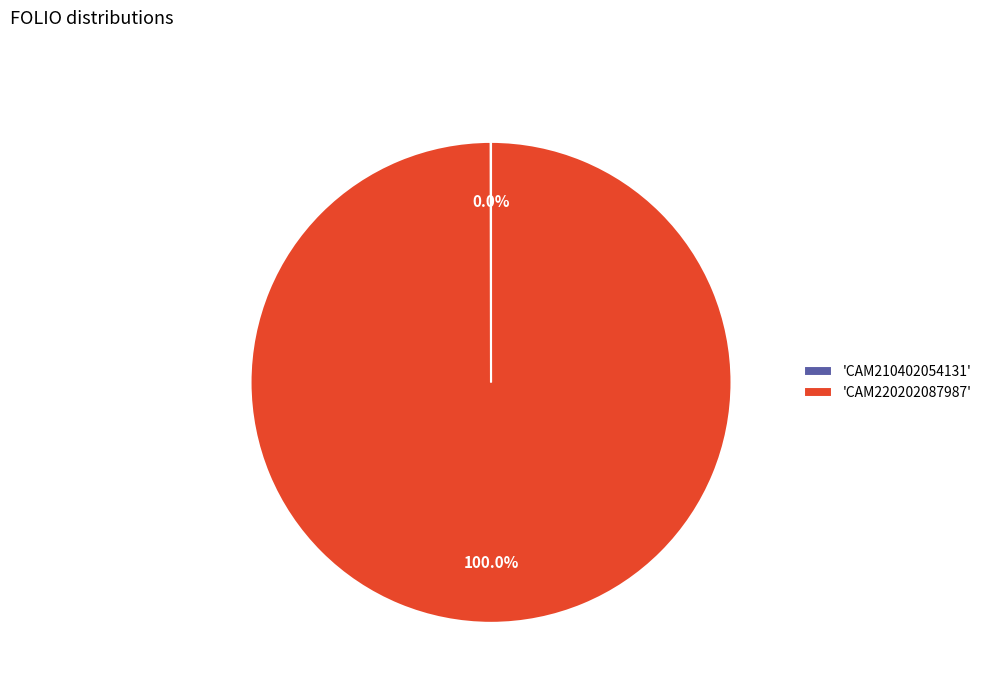

Is there any slice that represents more than half of the pie?

Yes